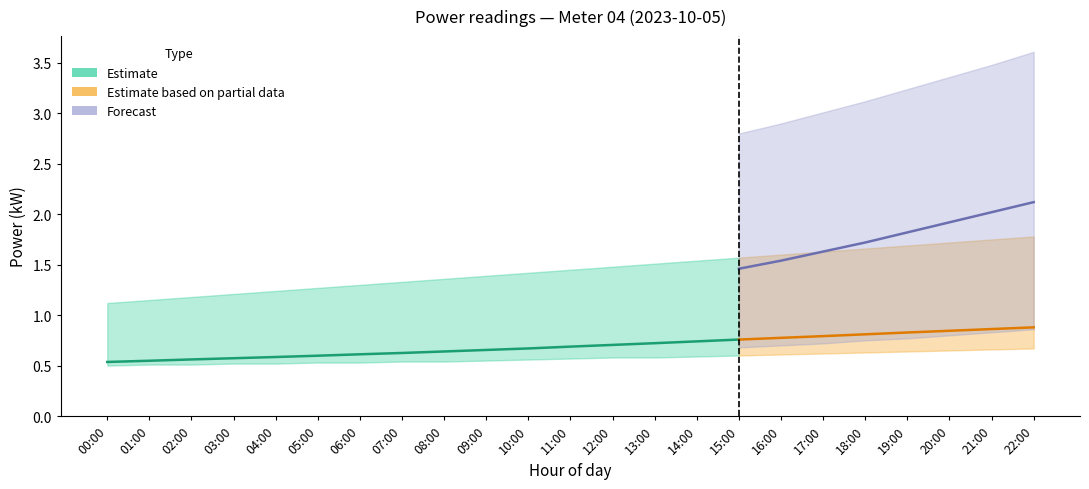

At which label is power_upper closest to 1?

00:00